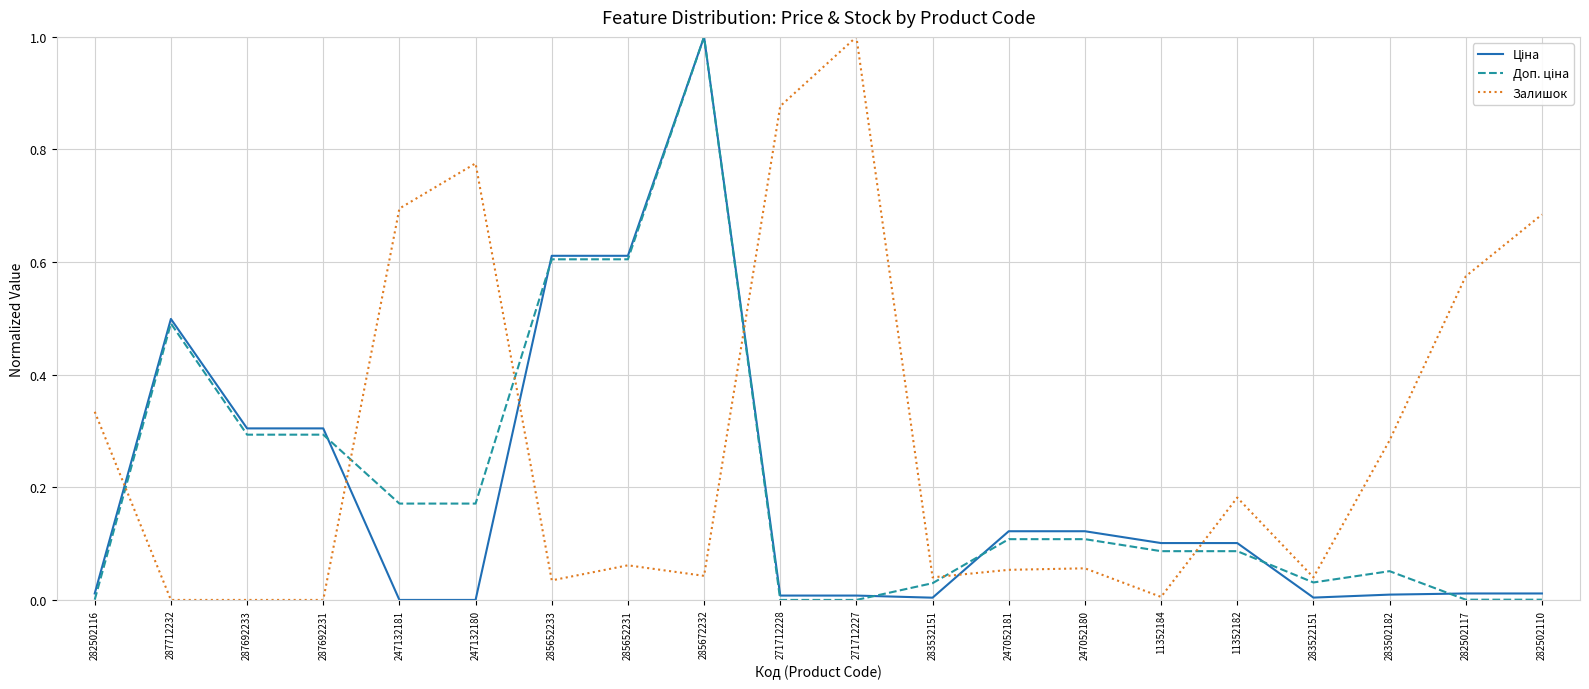

What is the greatest value displayed?

1.0